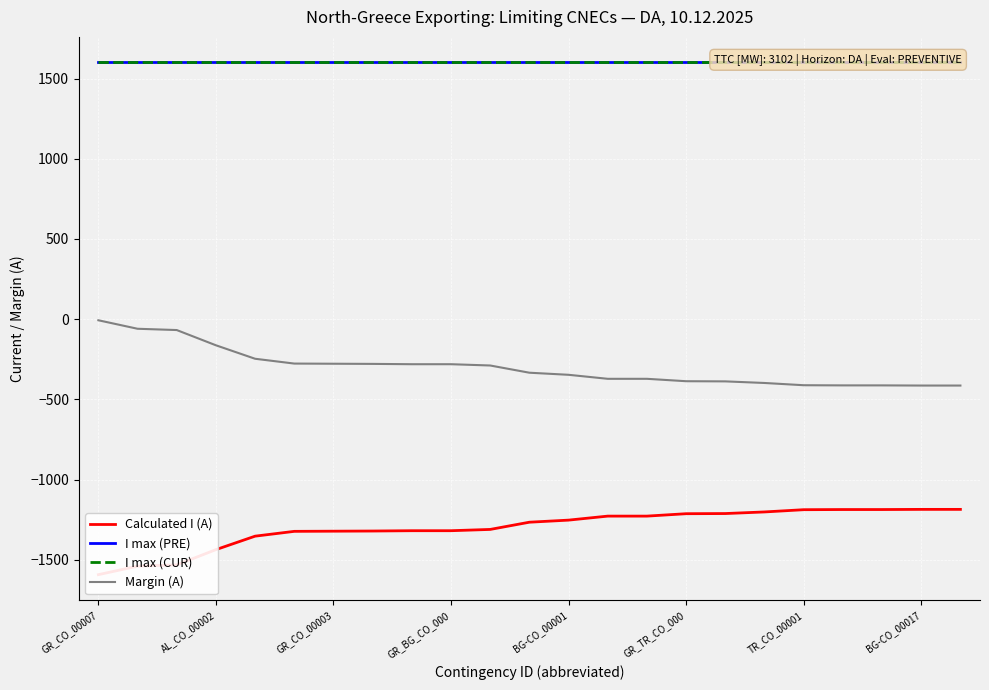

True or false: Margin (A) has a value of -281 at GR_BG_CO_000.

True